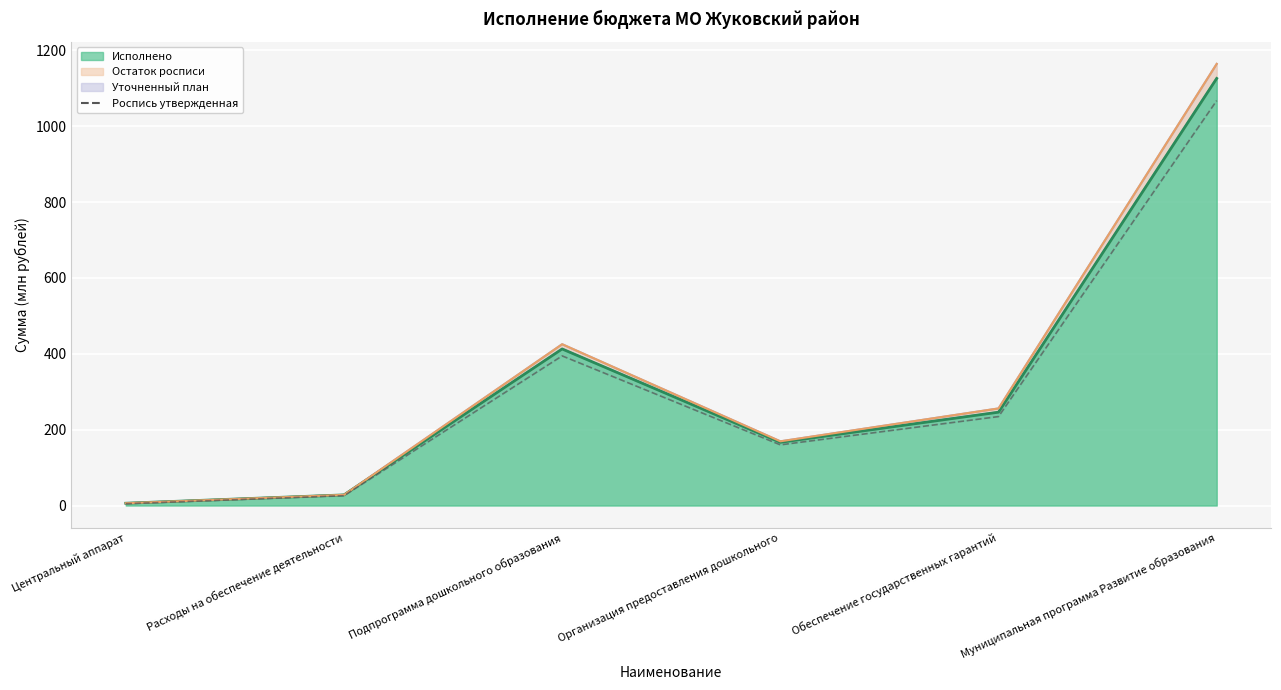

What position from the right is Расходы на обеспечение деятельности?

5